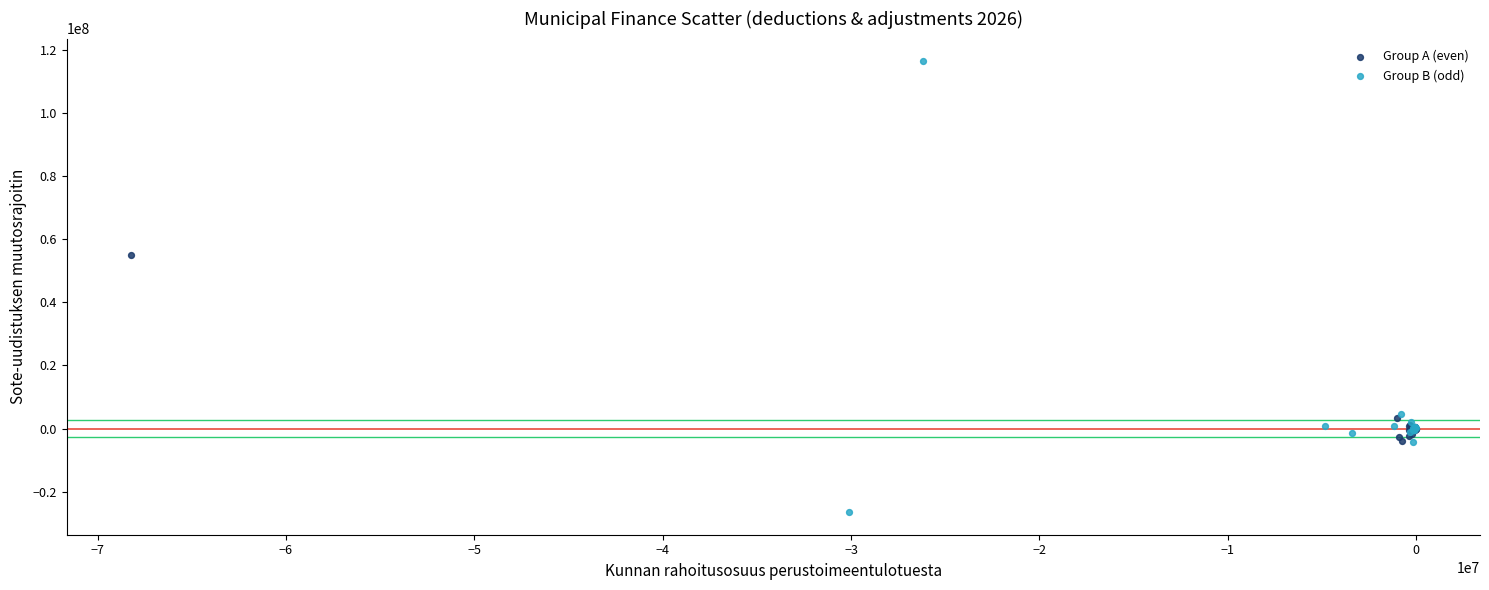

Which series has the largest Y range (max minus min)?

Group B (odd)